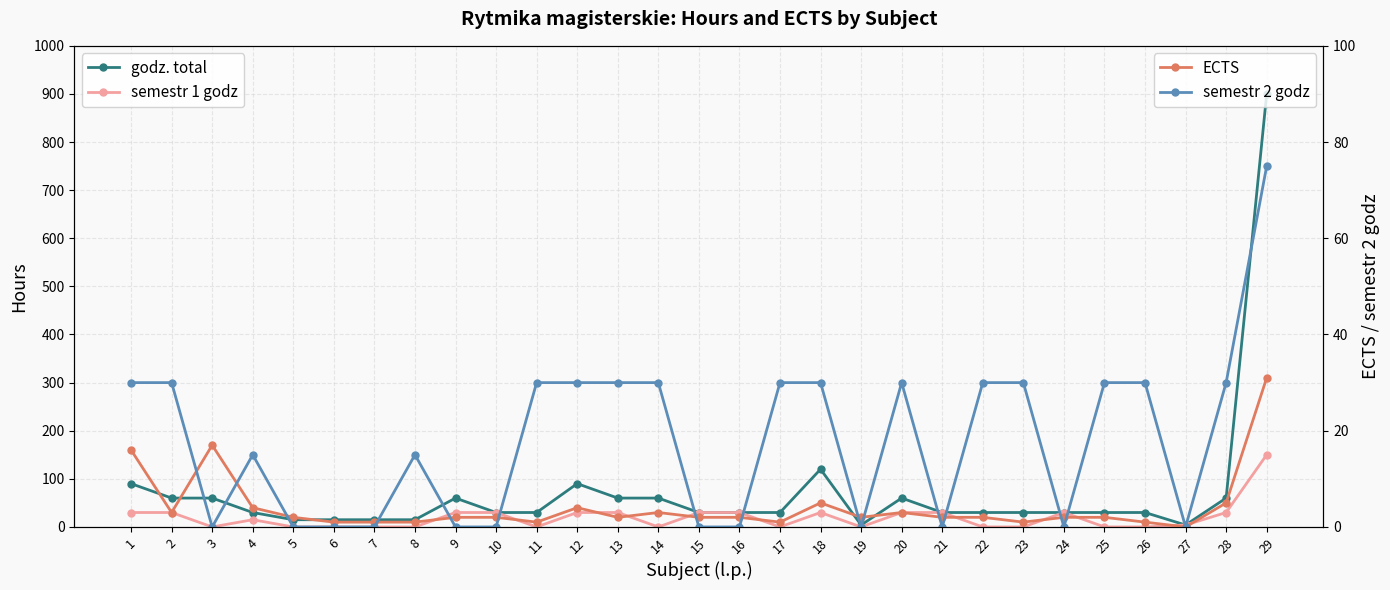

The semestr 1 godz series shows 238 at 29. True or false?

False